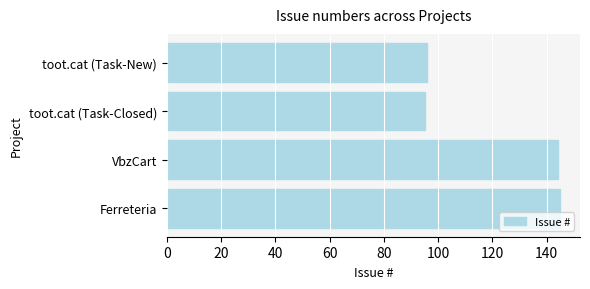

What is the average value?

120